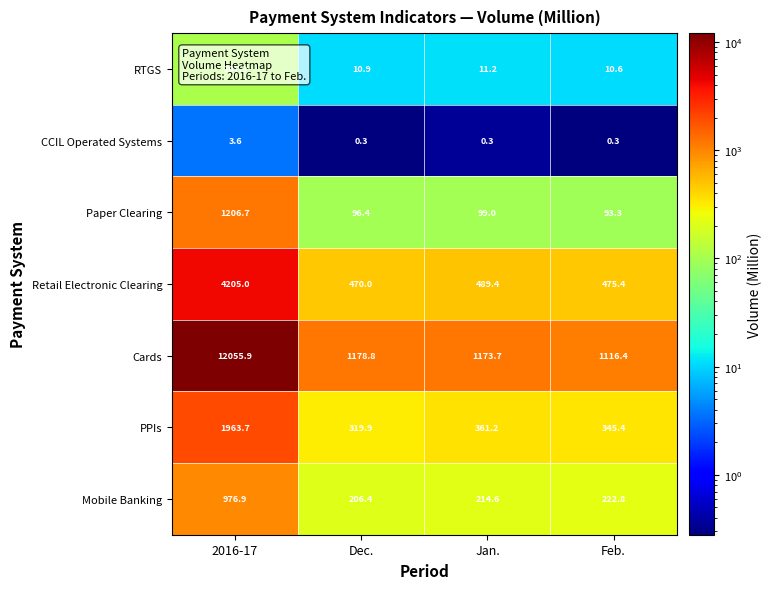

List the series in order of their peak value, lowest first.

CCIL Operated Systems, RTGS, Mobile Banking, Paper Clearing, PPIs, Retail Electronic Clearing, Cards